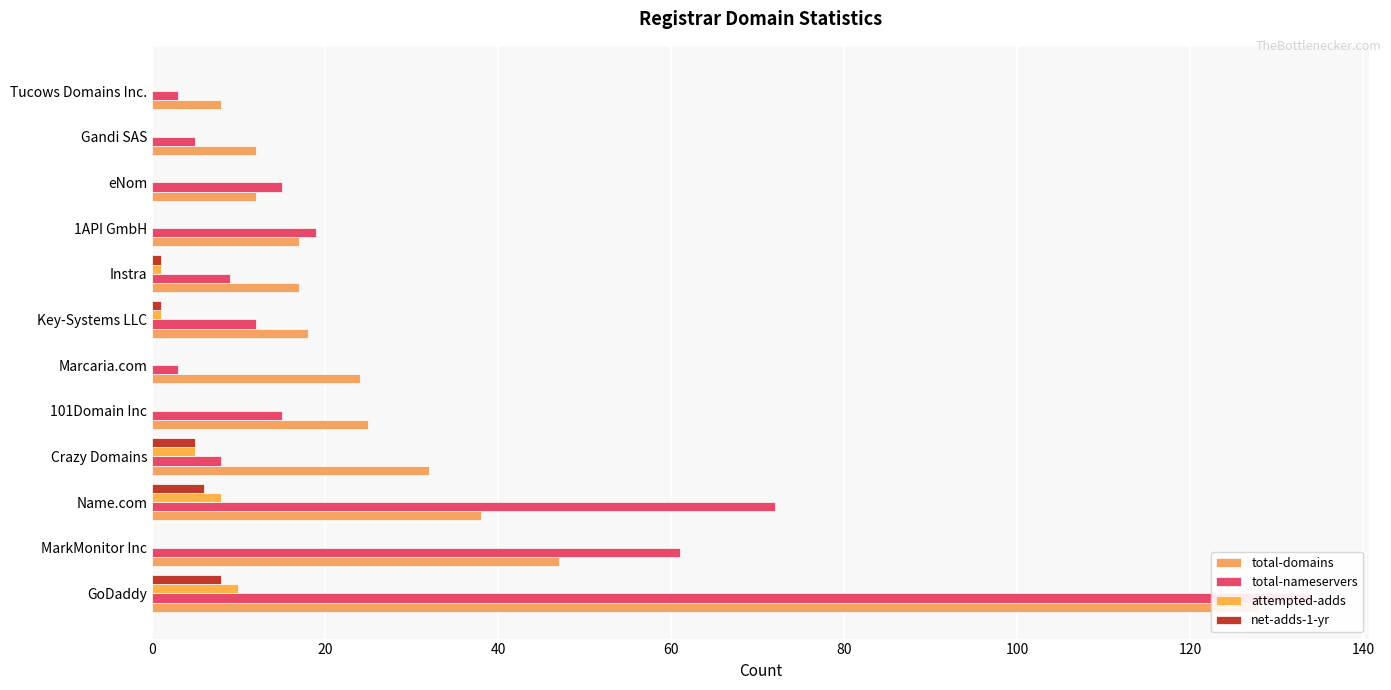

At how many categories does at least one series exceed 54?

3